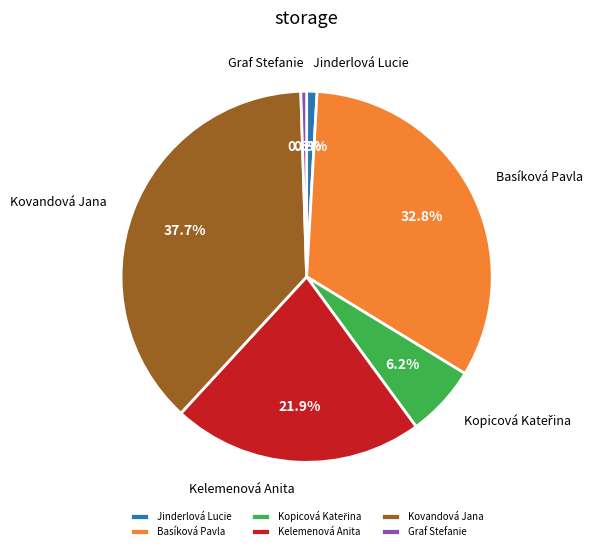

Is there any slice that represents more than half of the pie?

No